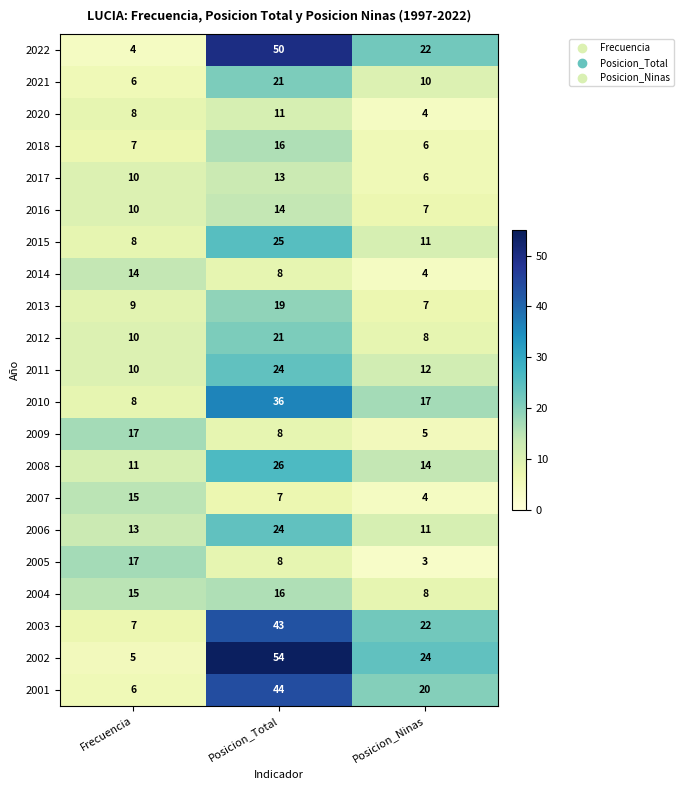

What is the maximum value shown in the chart?

54